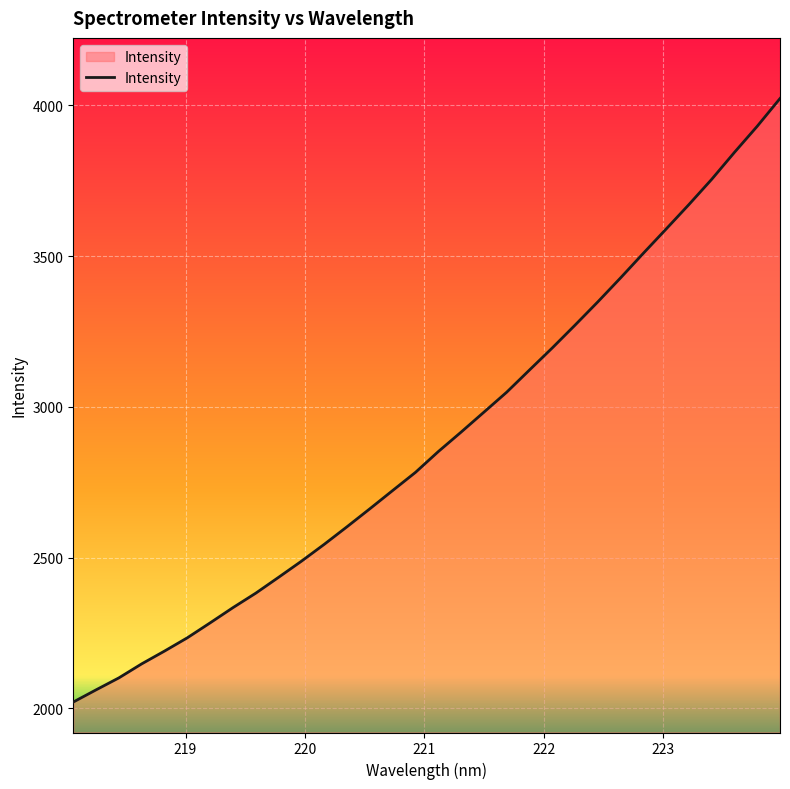

What is the difference between the maximum and minimum values?

2001.9